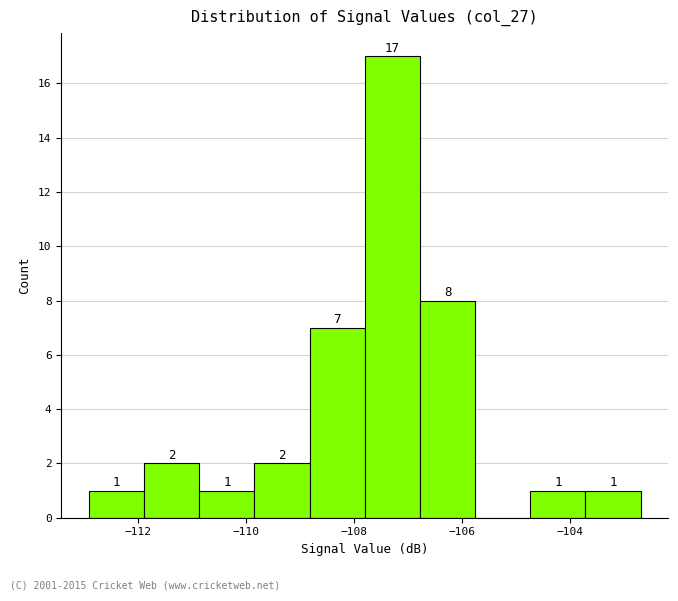

Which range on the x-axis has the tallest bar?

-107.80 to -106.78